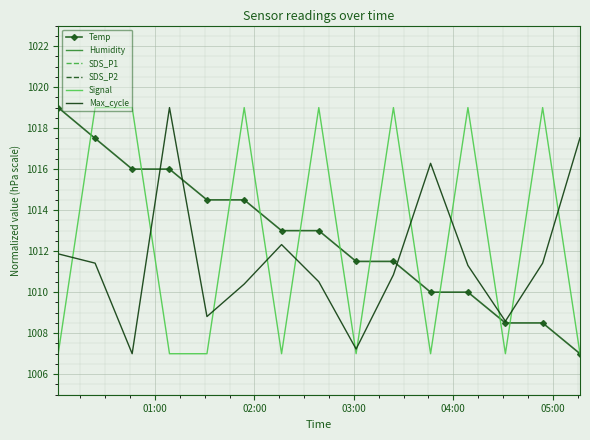

After their last crossing, which series has the higher values: Signal or Max_cycle?

Max_cycle